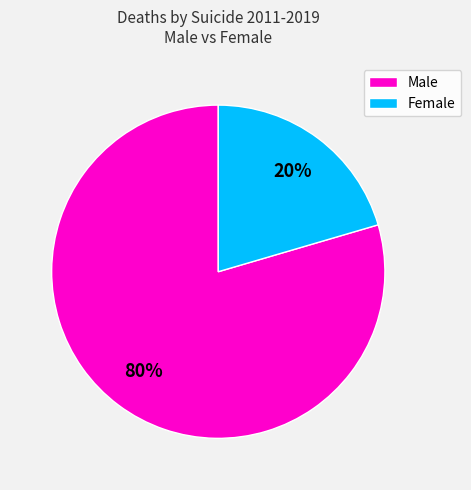

Is the sum of Female and Male greater than half?

Yes